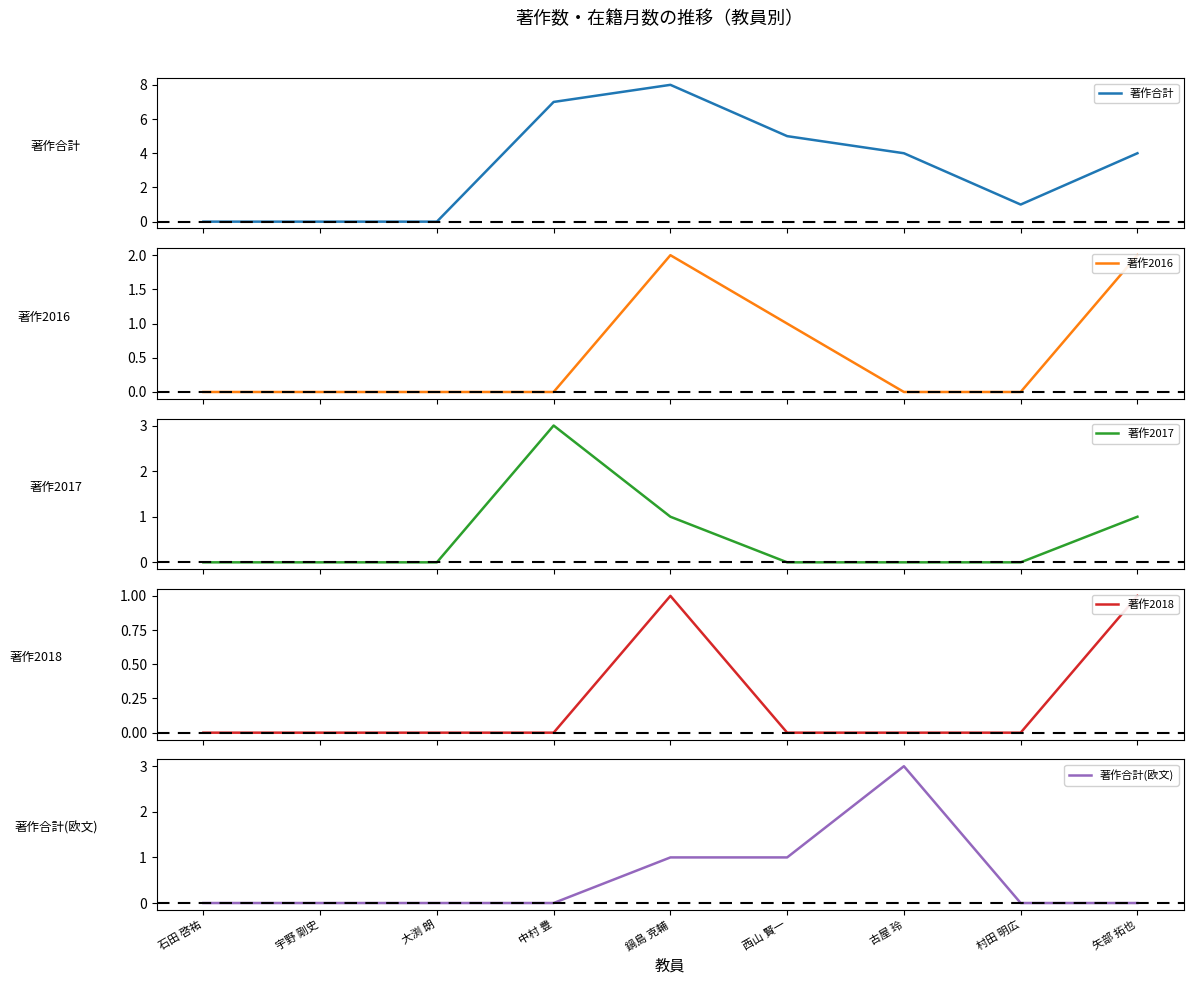

Which has a higher value, 石田 啓祐 or 中村 豊?

中村 豊